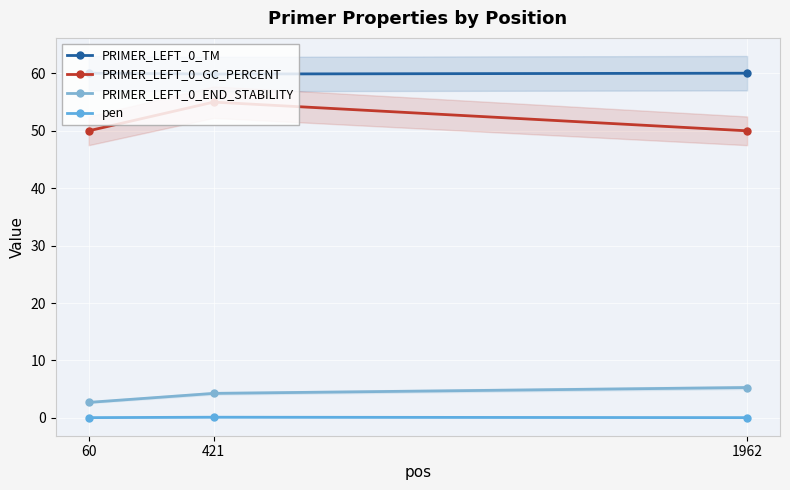

What is the approximate value of pen at 421?

0.1